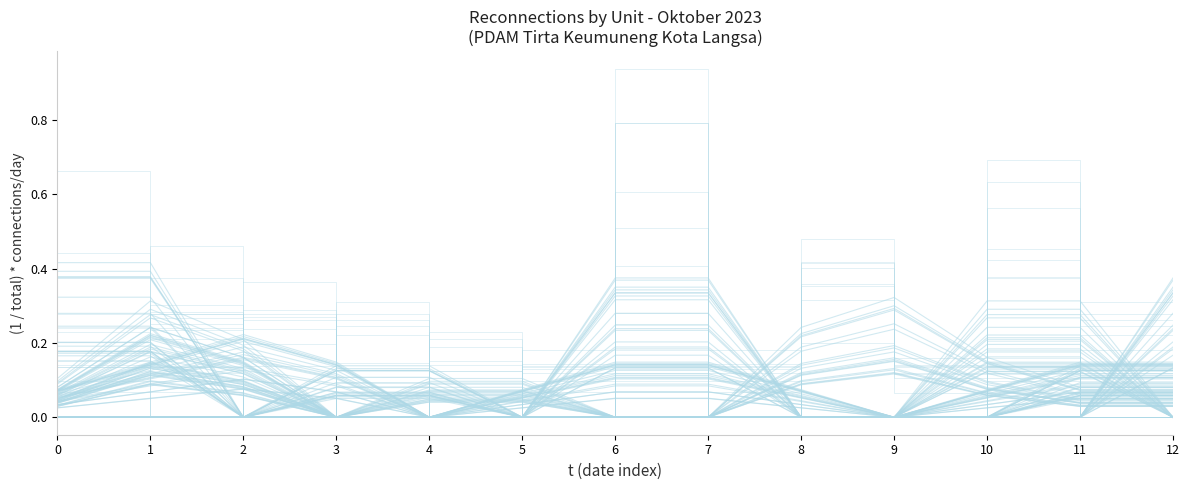

Between which two adjacent categories do Langsa Barat and Langsa Kota first intersect?

2 and 3